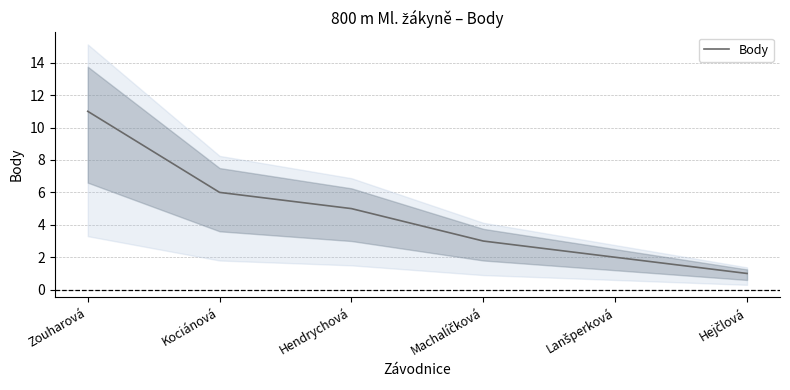

What is the label of the 2nd point from the right?

Lanšperková